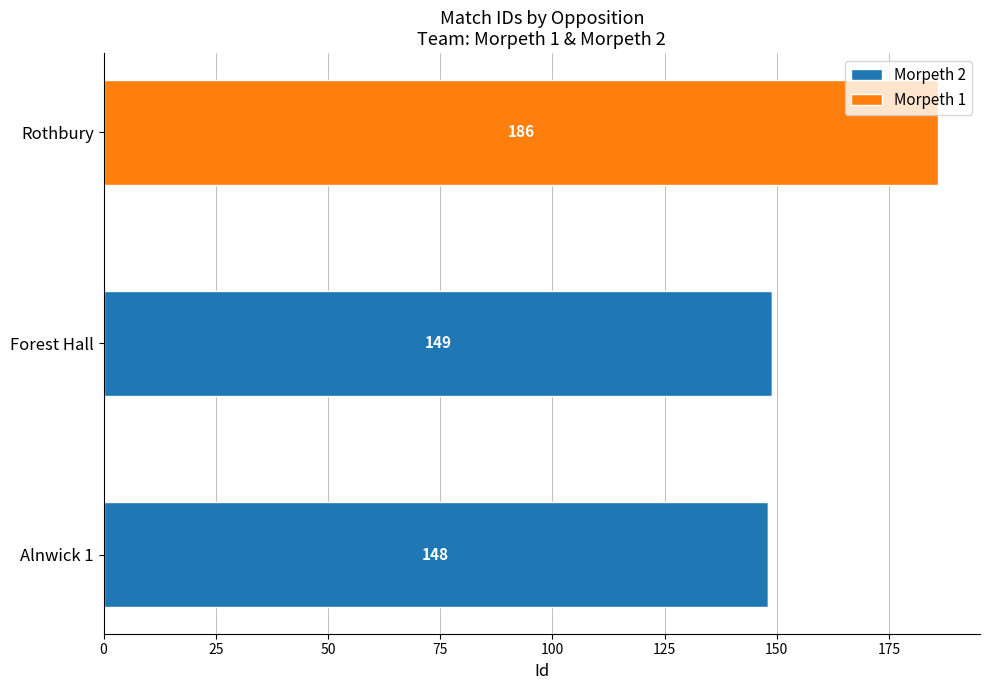

What is the sum of the Morpeth 2 values at Alnwick 1 and Forest Hall?

297